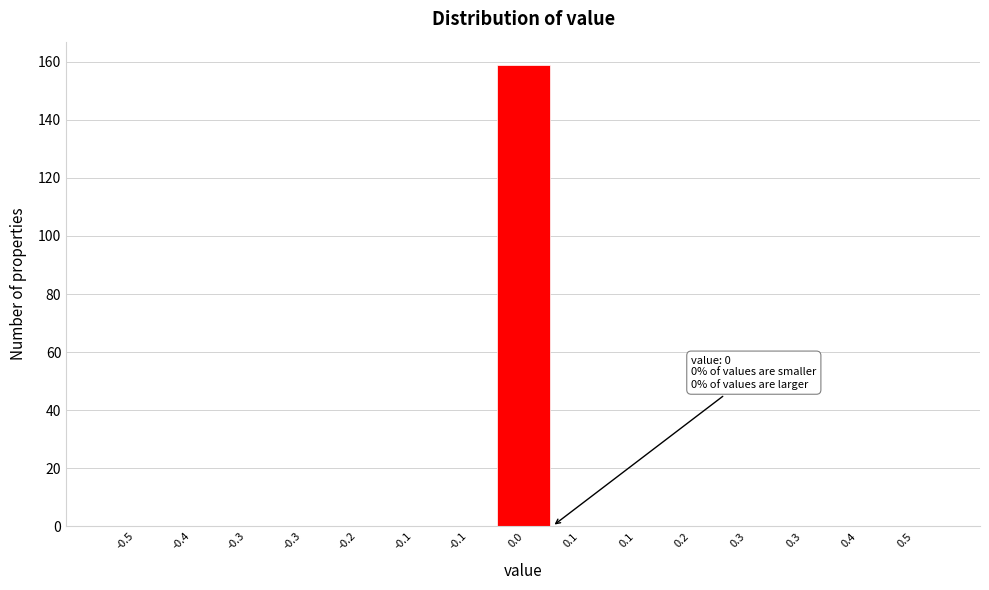

How many series are shown in this chart?

1